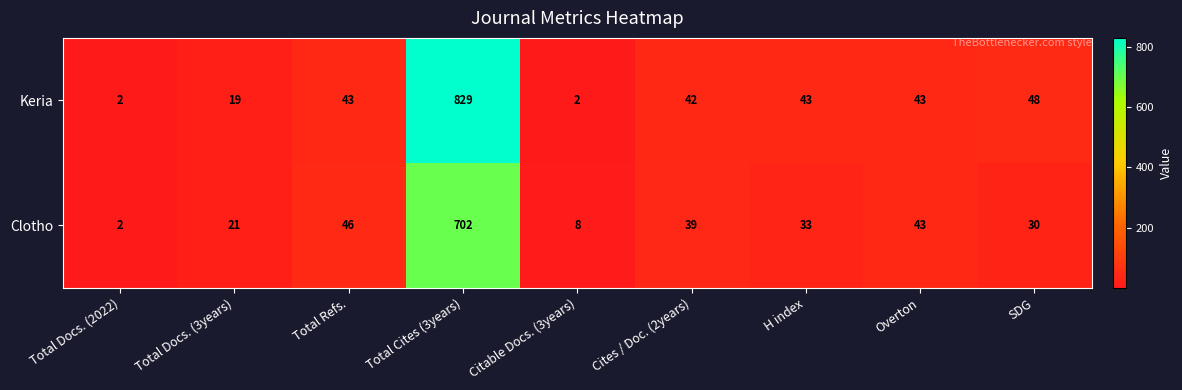

Which series has the largest total across all categories?

Keria